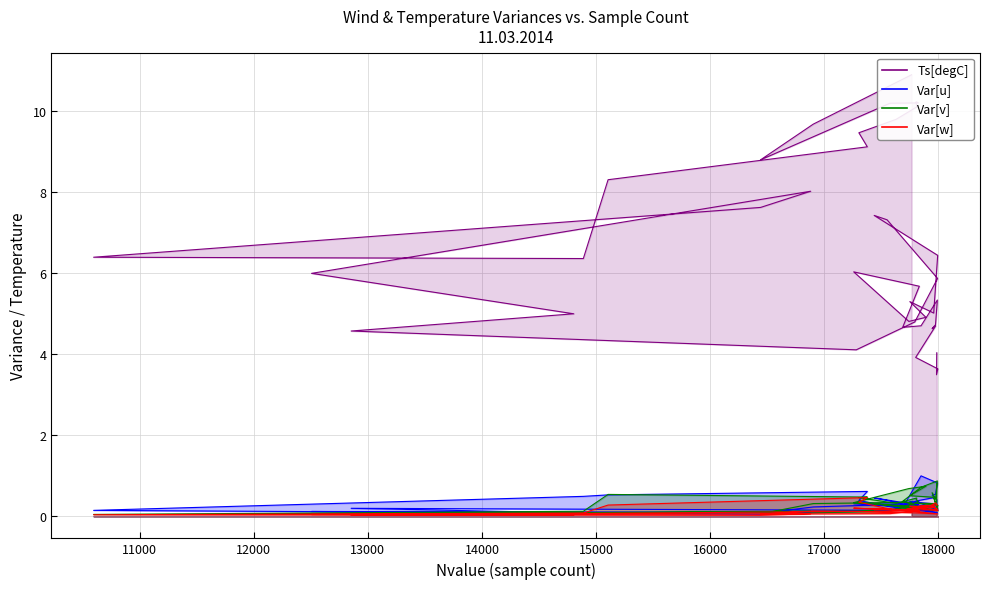

List the series in order of their peak value, highest first.

Ts[degC], Var[u], Var[v], Var[w]